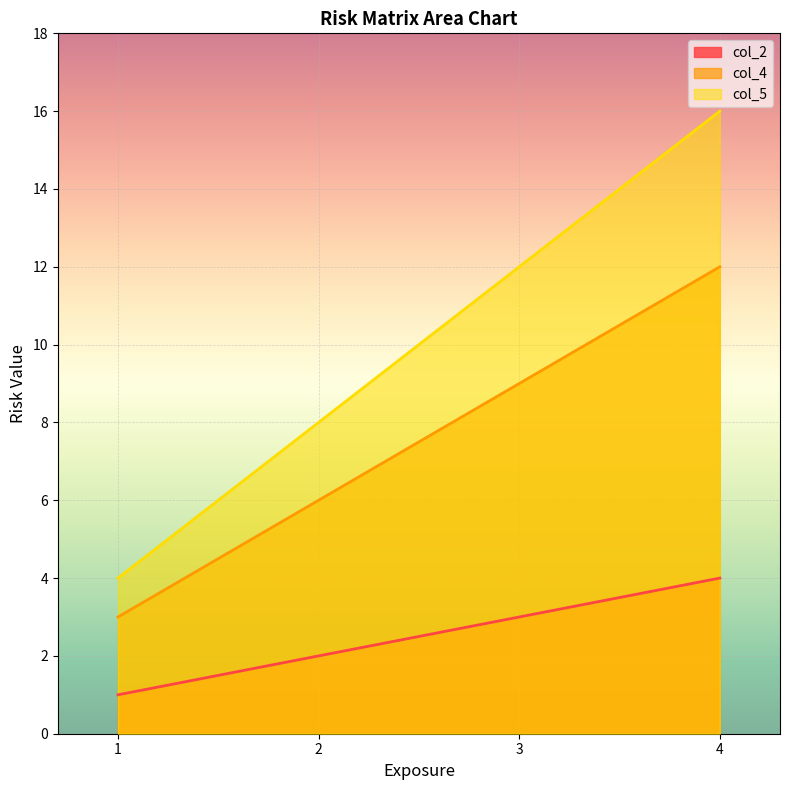

How many col_5 values are between 8 and 16?

3